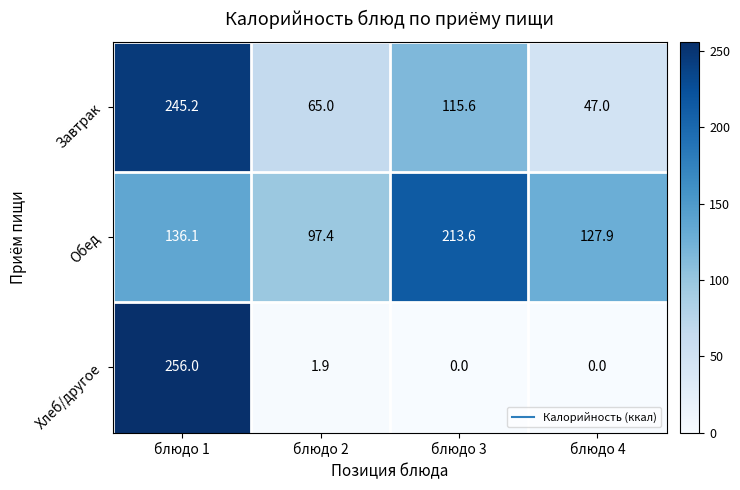

Is it true that Обед equals 305.2 at блюдо 3?

False